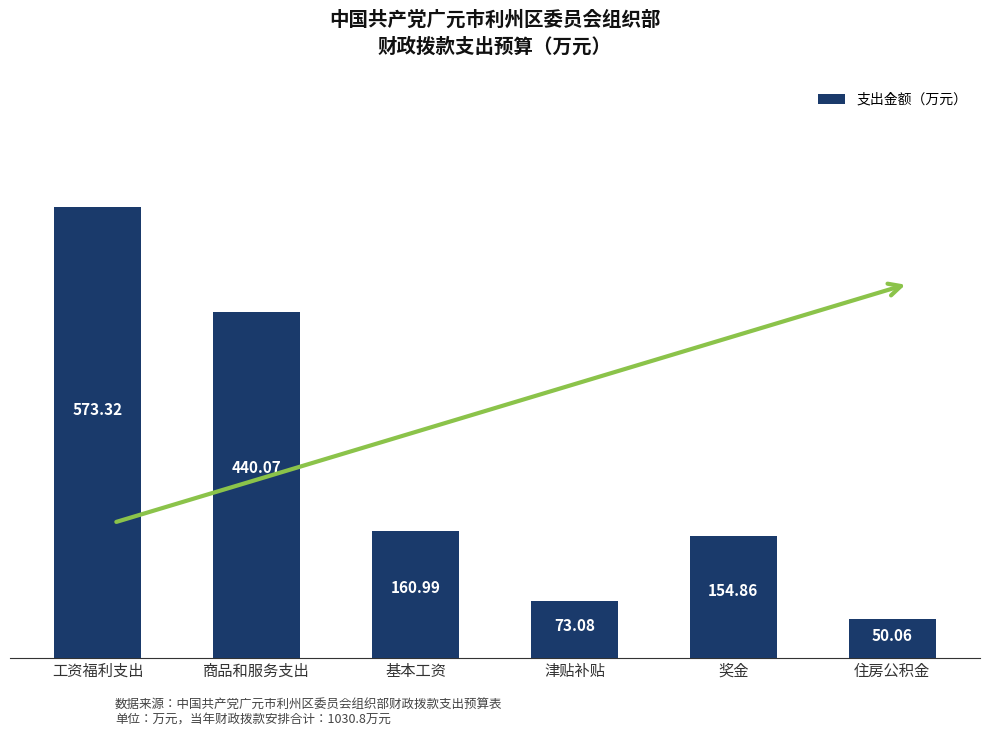

What is the label of the 4th bar from the left?

津贴补贴